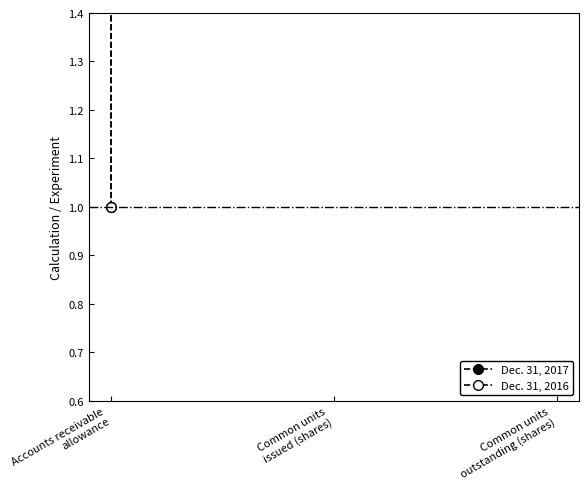

Rank the categories by Dec. 31, 2017 value from lowest to highest.

Accounts receivable
allowance, Common units
issued (shares), Common units
outstanding (shares)